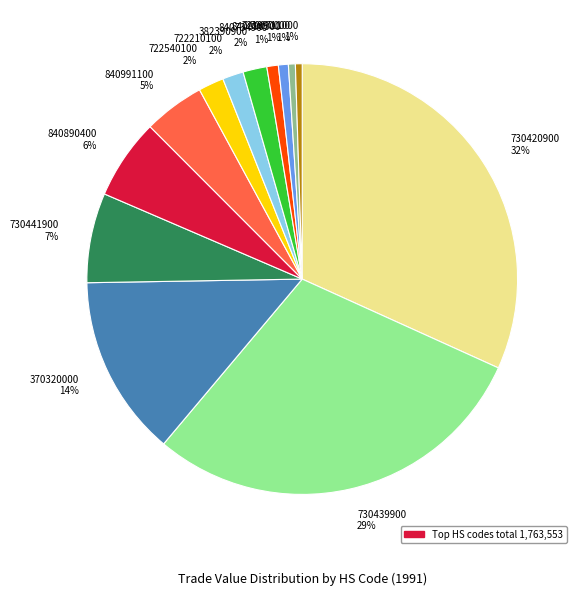

How many segments does this pie chart have?

13